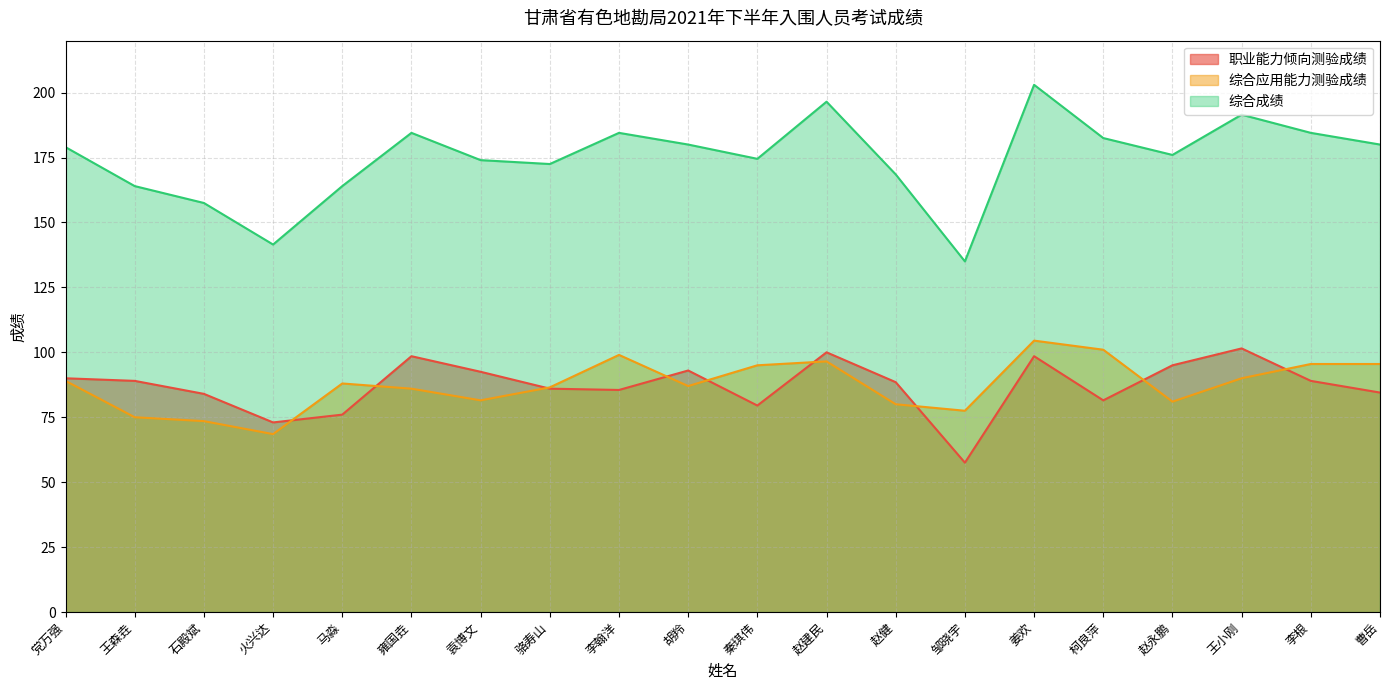

Reading left to right, transcribe all the data shown in this chart.

职业能力倾向测验成绩: 党万强=90.0	王森垚=89.0	石殿斌=84.0	火兴达=73.0	马淼=76.0	雍国垚=98.5	袁博文=92.5	骆寿山=86.0	李翰洋=85.5	胡羚=93.0	秦琪伟=79.5	赵建民=100.0	赵健=88.5	邹晓宇=57.5	姜欢=98.5	柯良萍=81.5	赵永鹏=95.0	王小刚=101.5	李根=89.0	曹岳=84.5
综合应用能力测验成绩: 党万强=89.0	王森垚=75.0	石殿斌=73.5	火兴达=68.5	马淼=88.0	雍国垚=86.0	袁博文=81.5	骆寿山=86.5	李翰洋=99.0	胡羚=87.0	秦琪伟=95.0	赵建民=96.5	赵健=80.0	邹晓宇=77.5	姜欢=104.5	柯良萍=101.0	赵永鹏=81.0	王小刚=90.0	李根=95.5	曹岳=95.5
综合成绩: 党万强=179.0	王森垚=164.0	石殿斌=157.5	火兴达=141.5	马淼=164.0	雍国垚=184.5	袁博文=174.0	骆寿山=172.5	李翰洋=184.5	胡羚=180.0	秦琪伟=174.5	赵建民=196.5	赵健=168.5	邹晓宇=135.0	姜欢=203.0	柯良萍=182.5	赵永鹏=176.0	王小刚=191.5	李根=184.5	曹岳=180.0